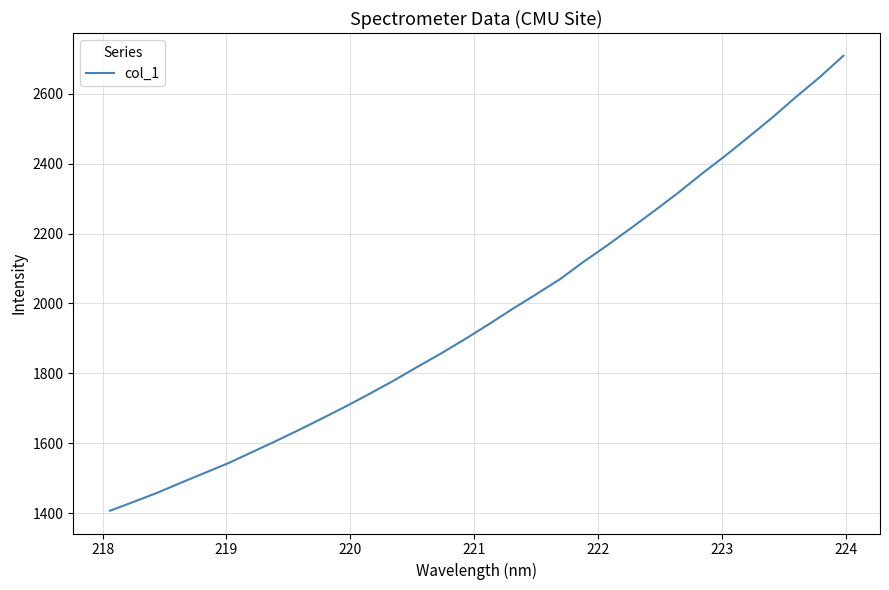

What is the difference between the maximum and minimum values?

1302.2